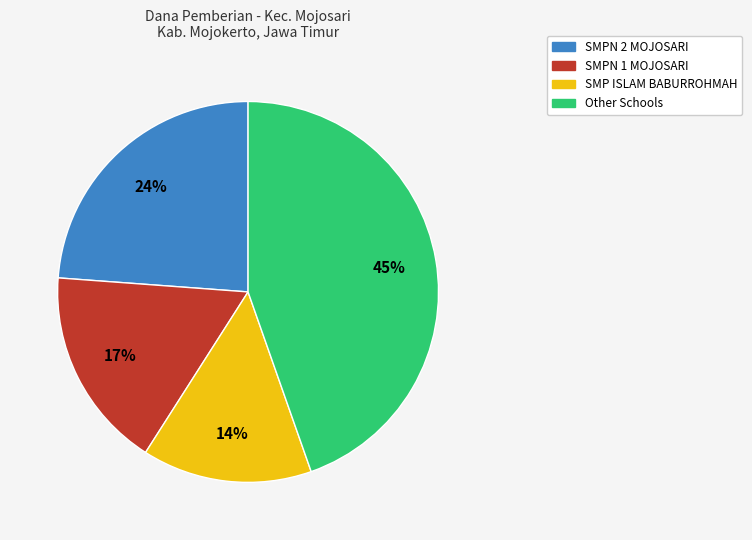

To the nearest percent, what is the average slice percentage?

25%